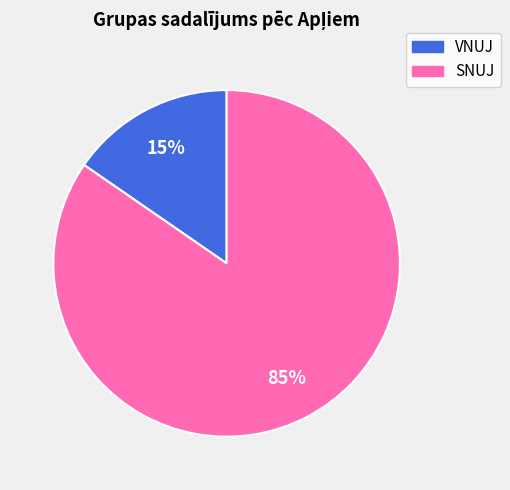

Is there any slice that represents more than half of the pie?

Yes